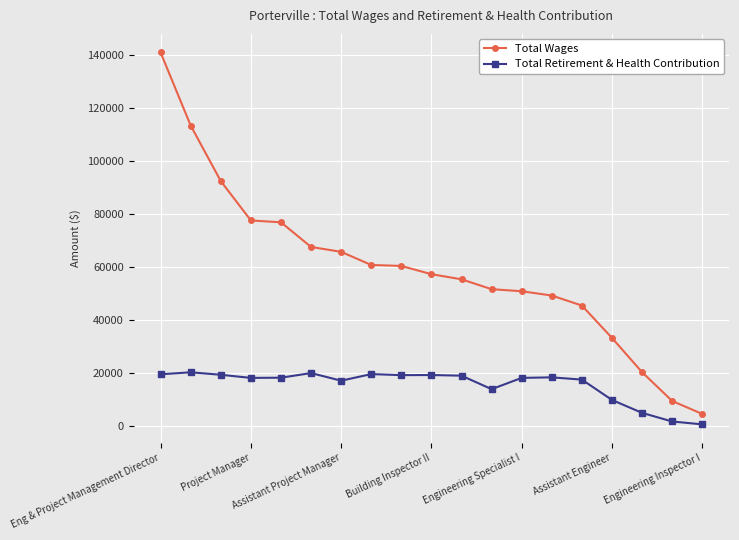

Which series has the largest range (max minus min)?

Total Wages